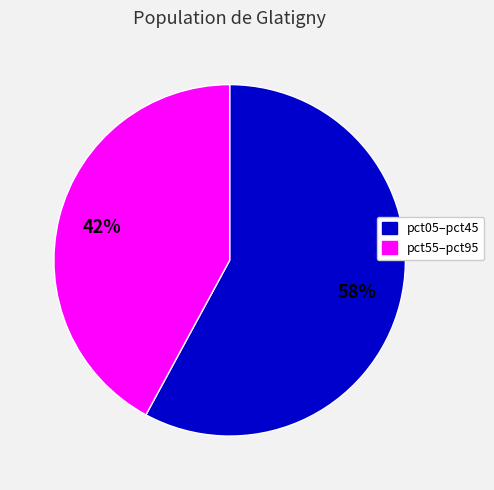

To the nearest percent, what is the difference between the largest and smallest slice percentages?

16%